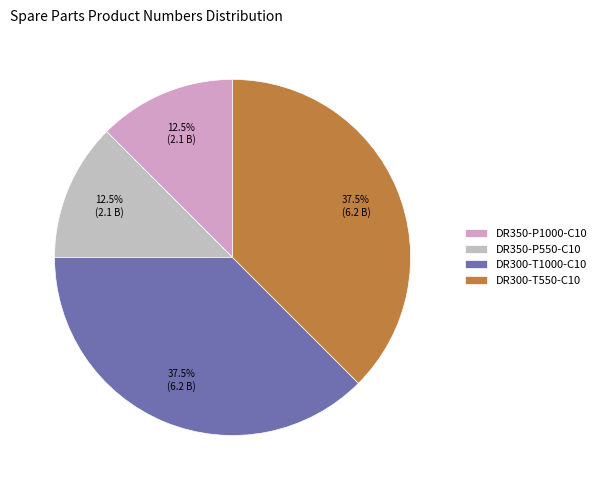

To the nearest percent, what is the combined percentage of DR350-P1000-C10 and DR300-T1000-C10?

50%